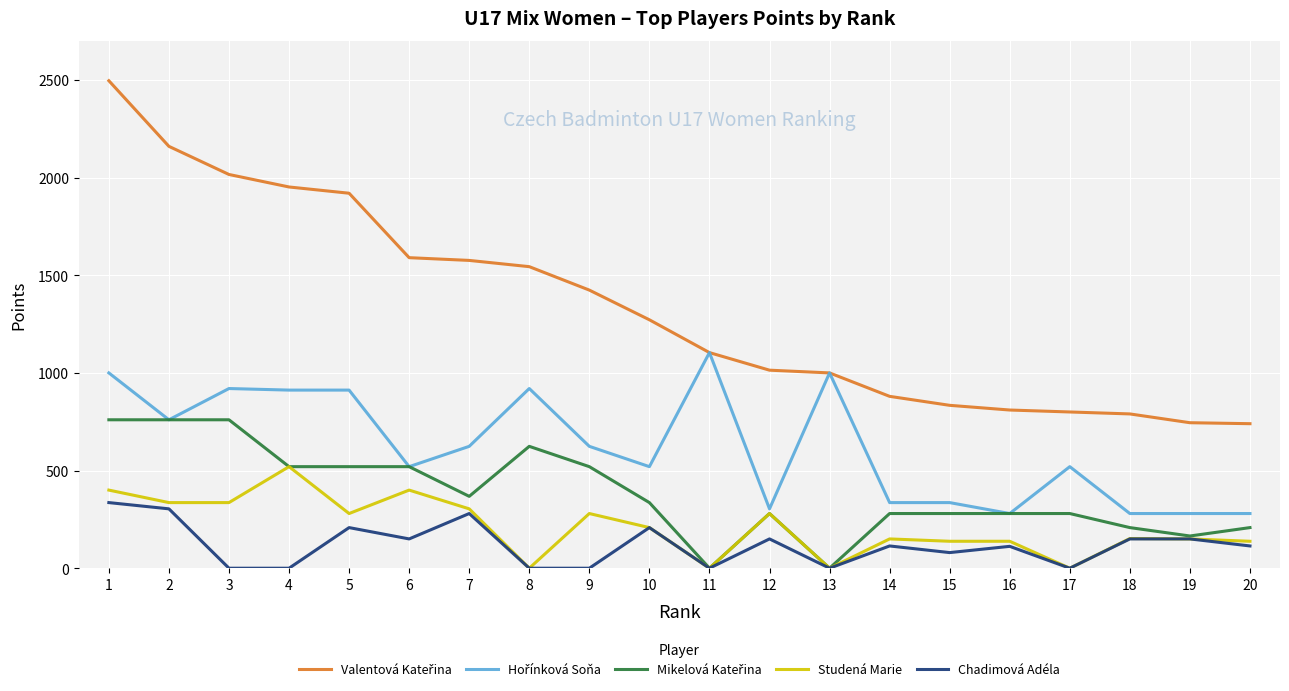

Which series has the largest total across all categories?

Valentová Kateřina